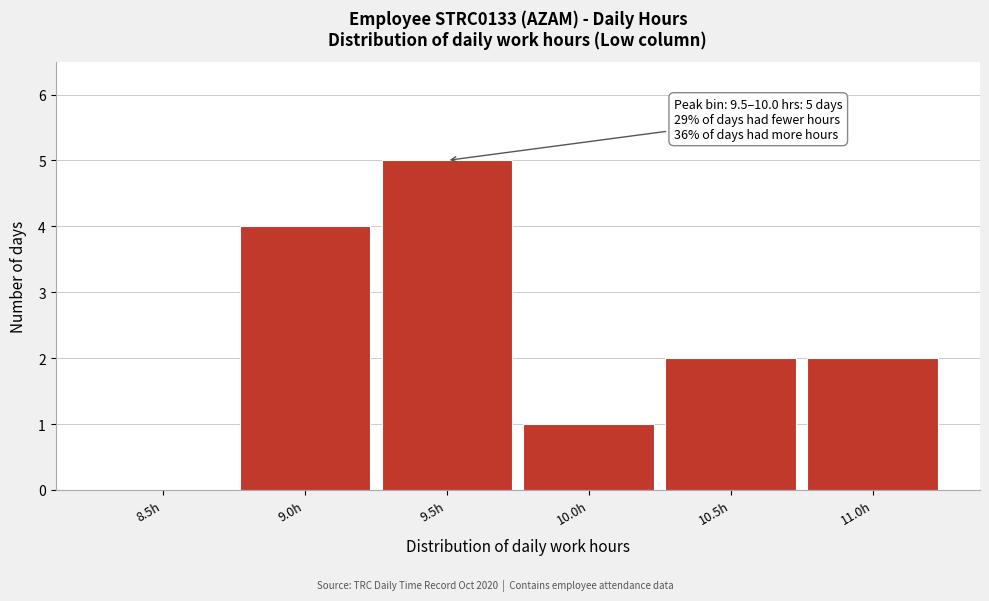

The value at 8.5h is 0. True or false?

True